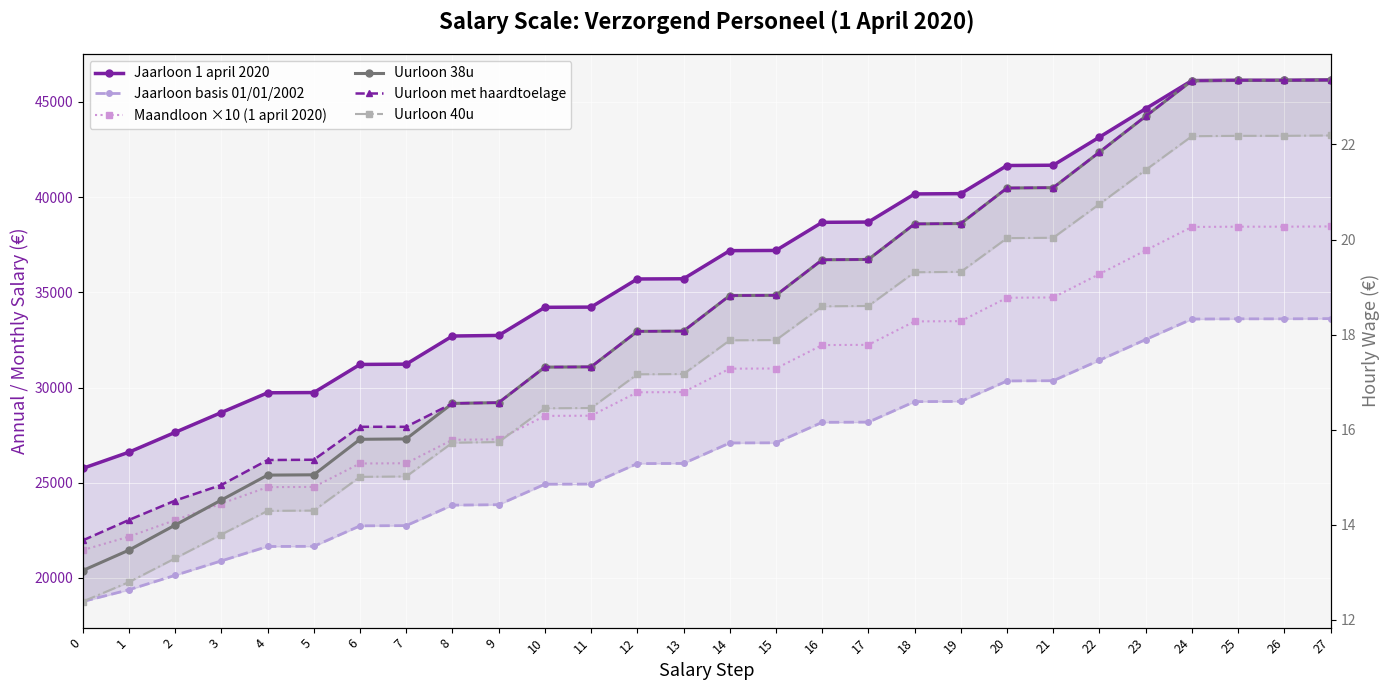

Is this an area chart (filled region under the line)?

No